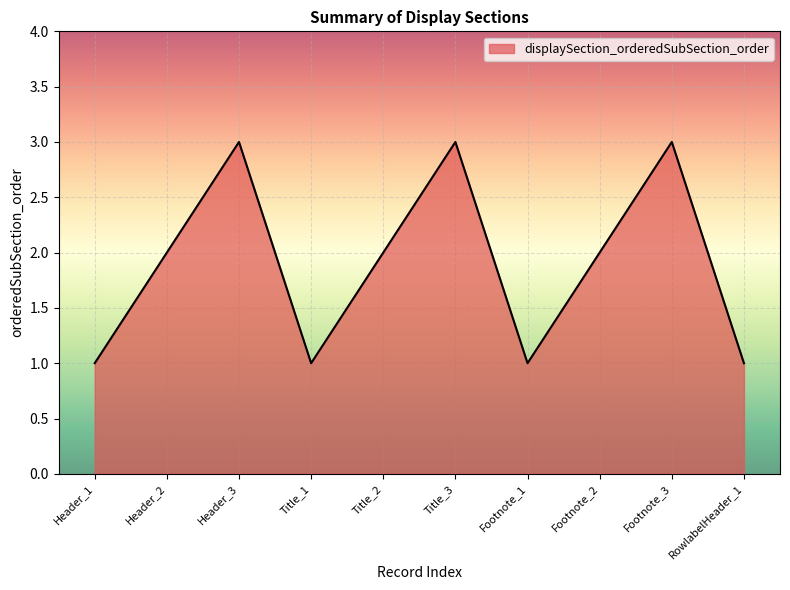

How many values are between 1 and 3?

10